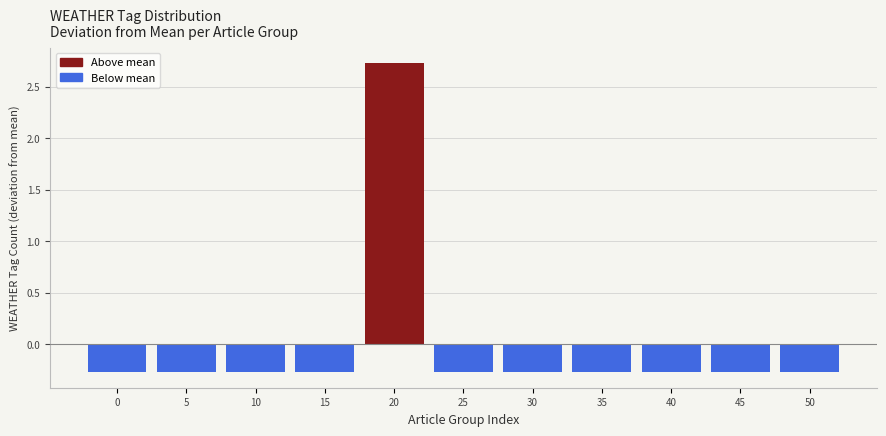

Reading right to left, what are all the values shown in this chart?

-0.3	-0.3	-0.3	-0.3	-0.3	-0.3	2.7	-0.3	-0.3	-0.3	-0.3